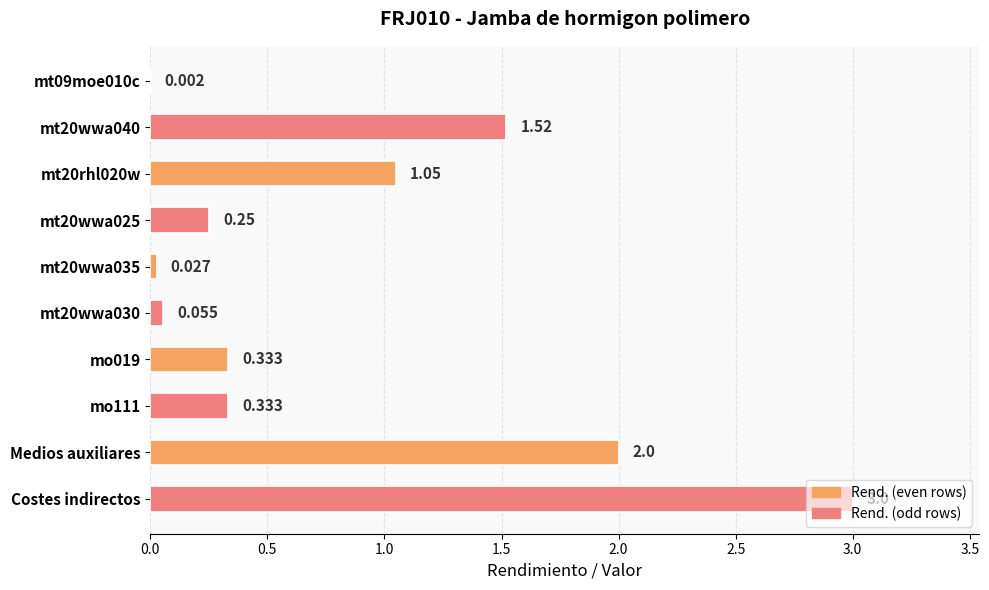

Which has a higher value, mt20wwa035 or Costes indirectos?

Costes indirectos